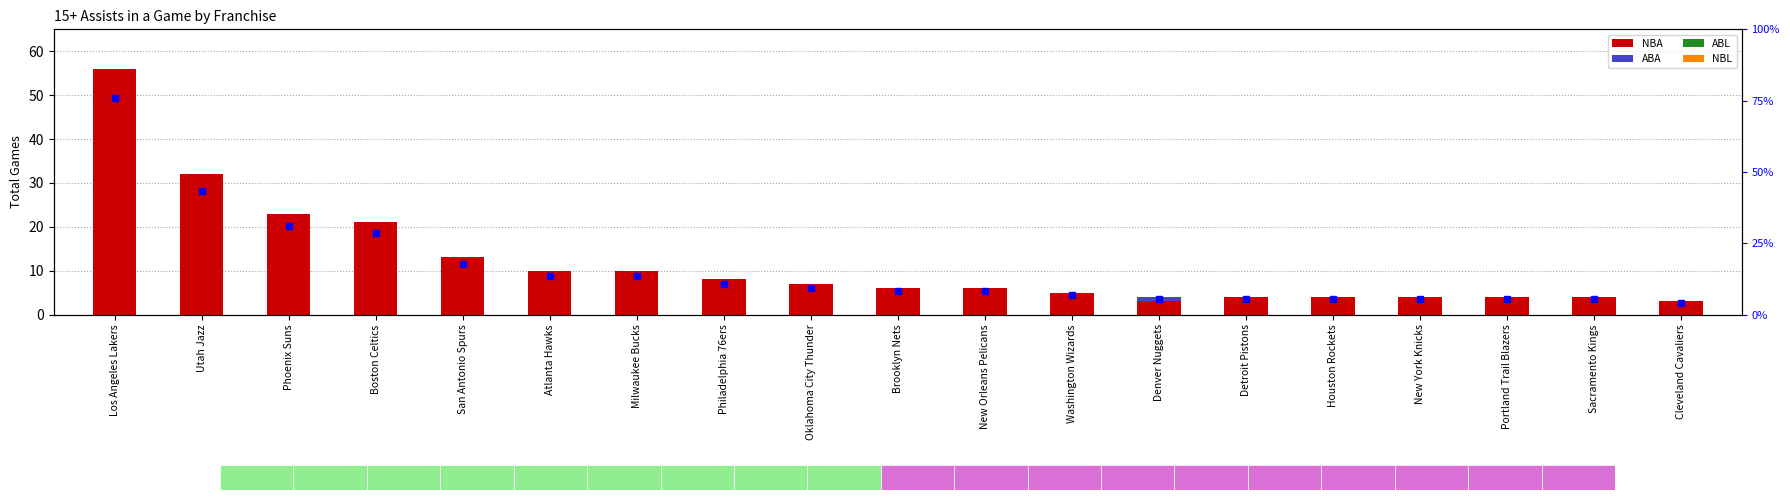

What is the difference between the maximum and minimum values in the NBA series?

53